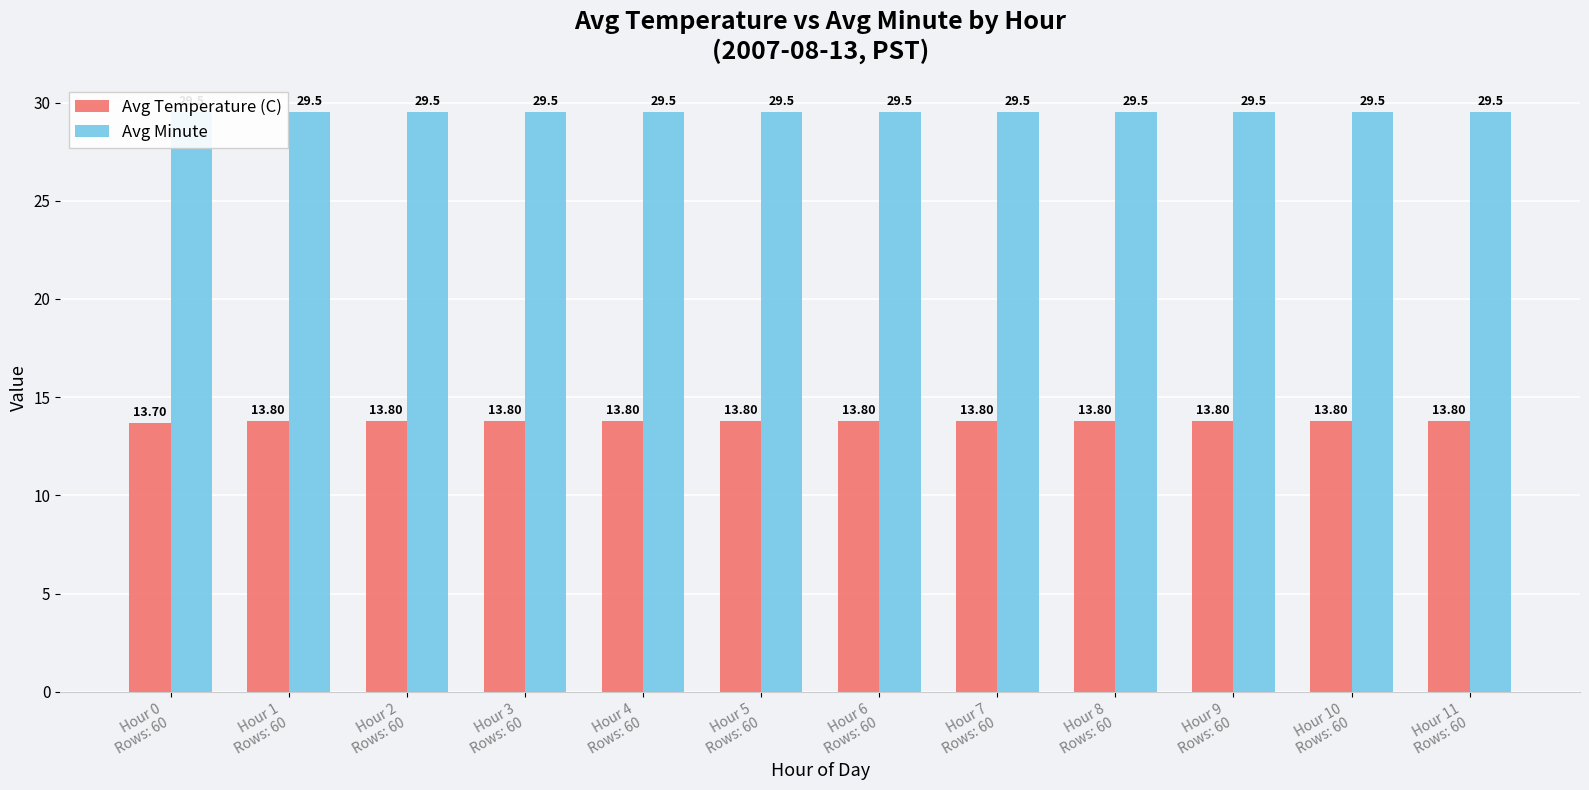

What is the spread (max minus min) of values at Hour 6
Rows: 60?

15.7